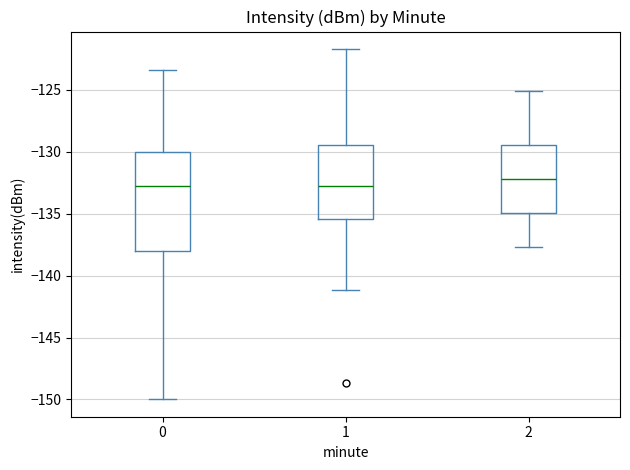

Where is the upper edge of the box at x = 0 on the y-axis? The values are not printed on the chart, so give them approximately, as read against the axis.

-130.0